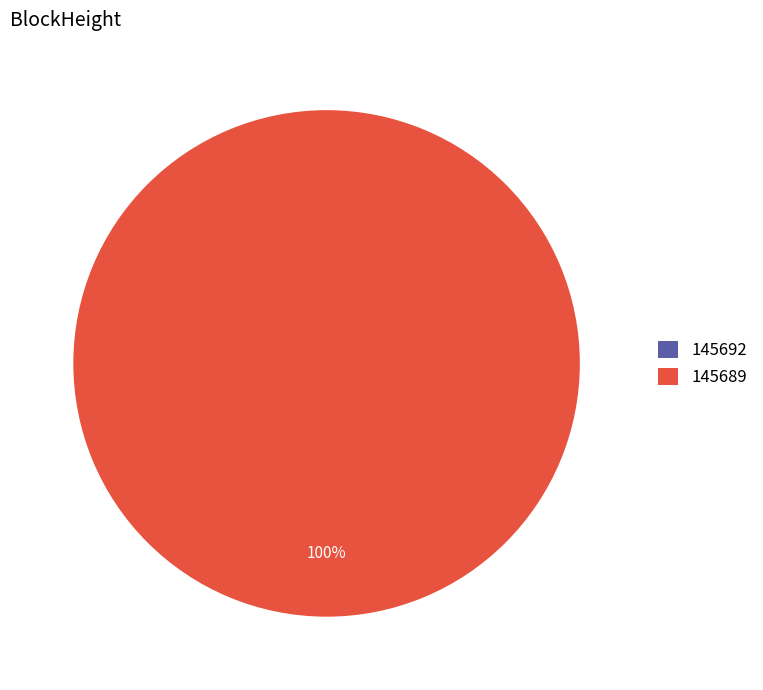

To the nearest percent, what is the difference between the largest and smallest slice percentages?

100%